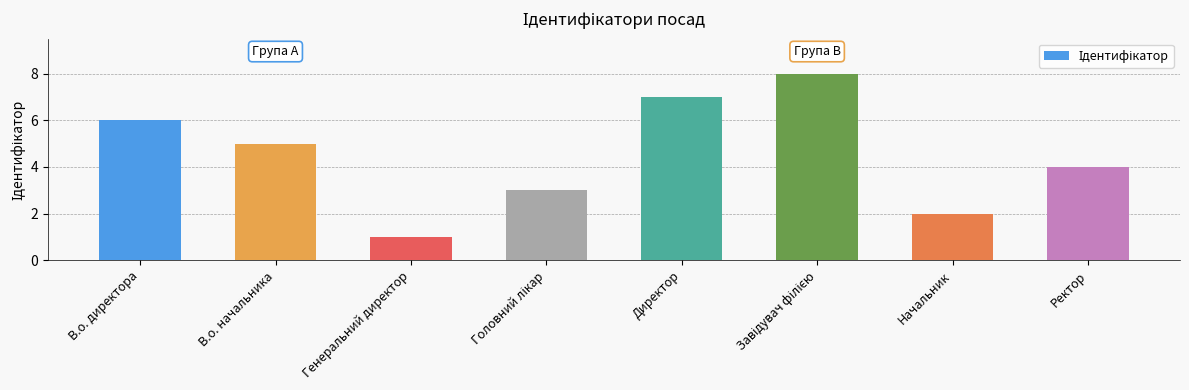

Reading right to left, what are all the values shown in this chart?

4	2	8	7	3	1	5	6